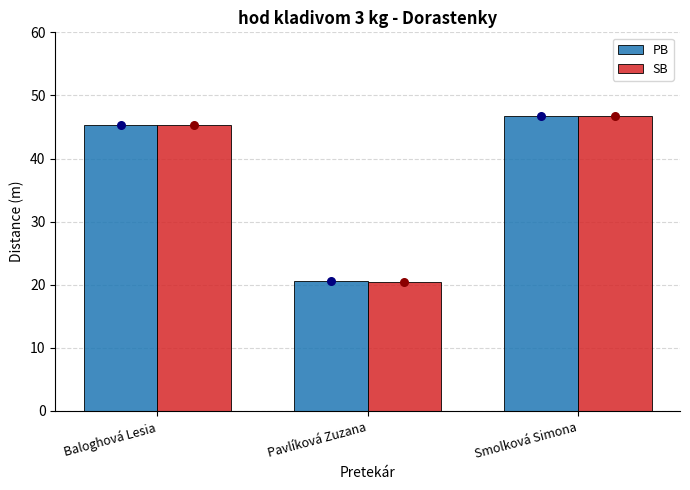

At how many categories does at least one series exceed 32?

2